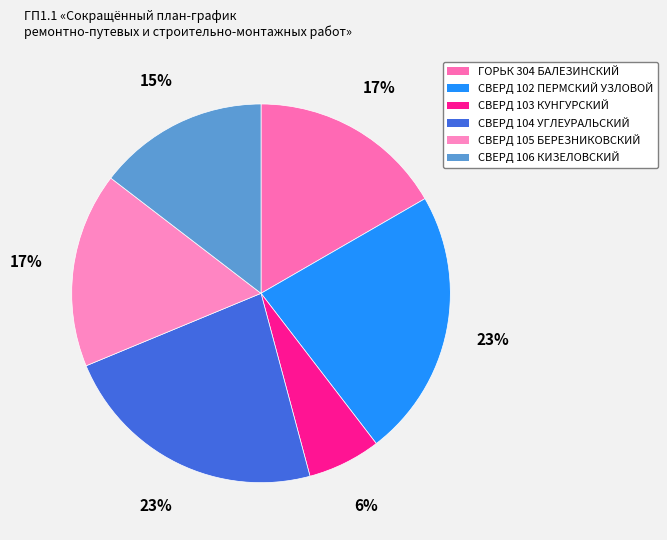

Is there a majority slice in this chart?

No